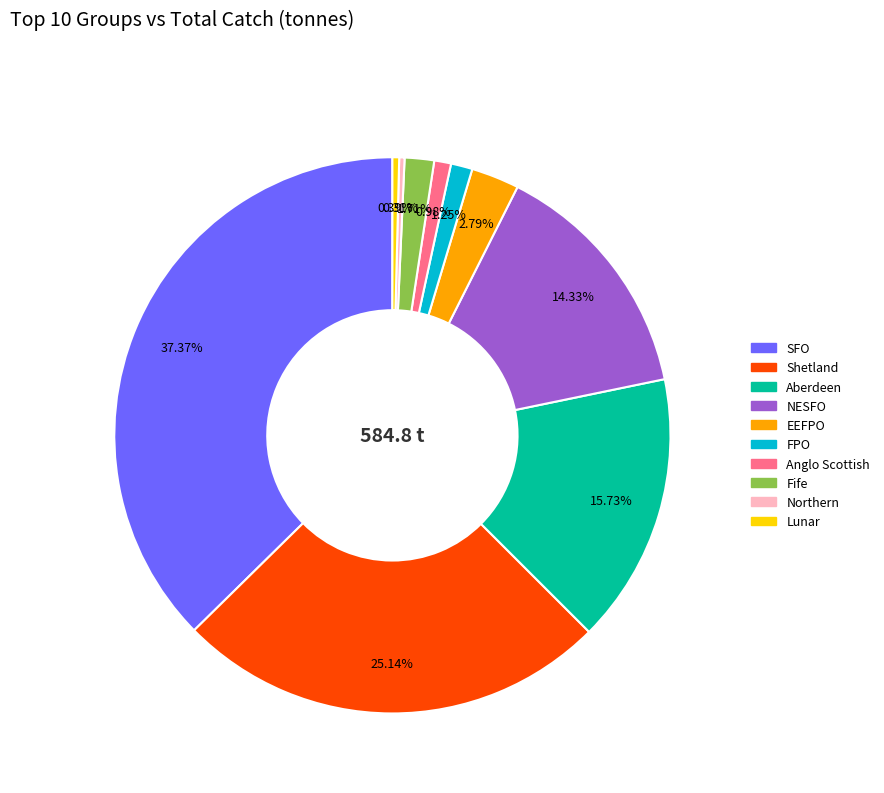

Is there any slice that represents more than half of the pie?

No